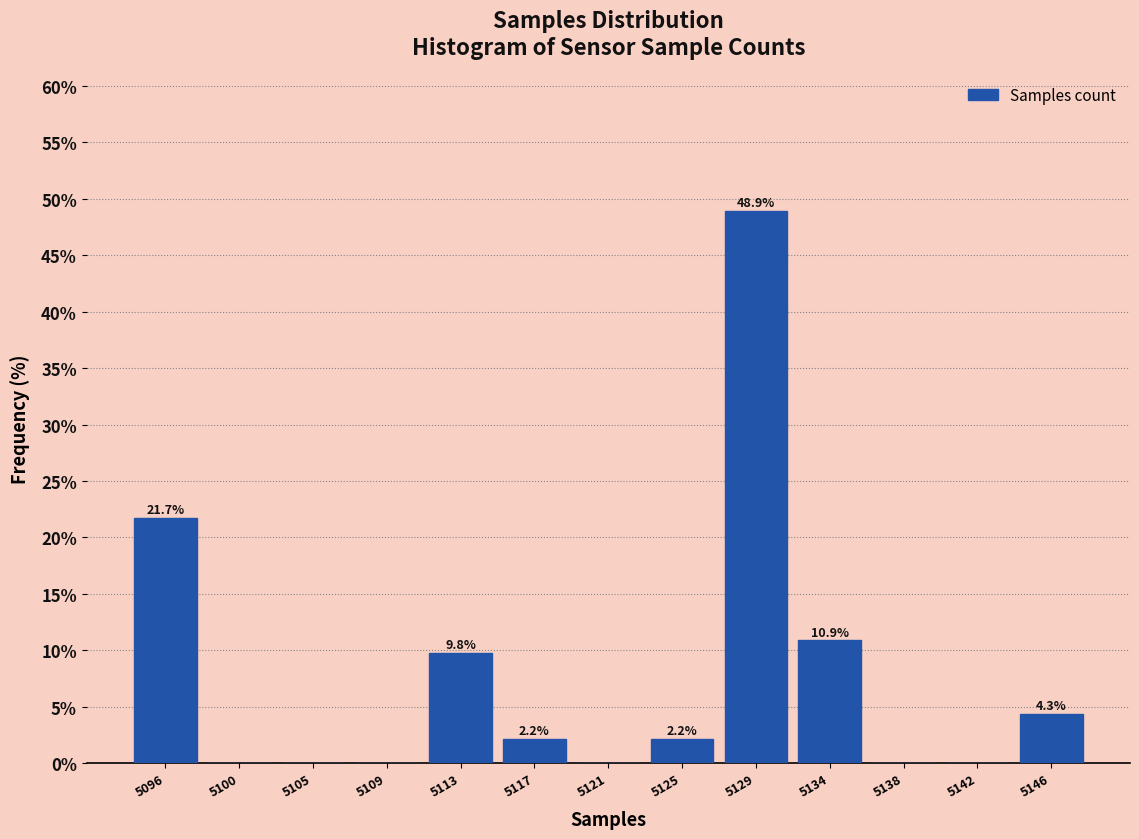

Reading right to left, extract all data points from this chart.

5146=4.3	5142=0.0	5138=0.0	5134=10.9	5129=48.9	5125=2.2	5121=0.0	5117=2.2	5113=9.8	5109=0.0	5105=0.0	5100=0.0	5096=21.7